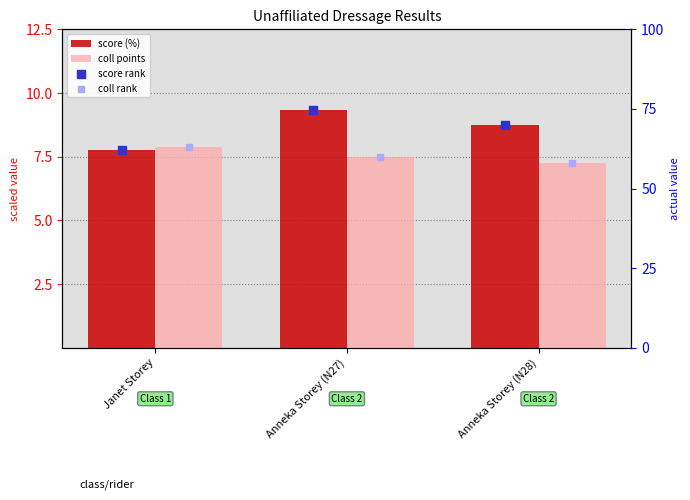

At how many categories does at least one series exceed 28?

3